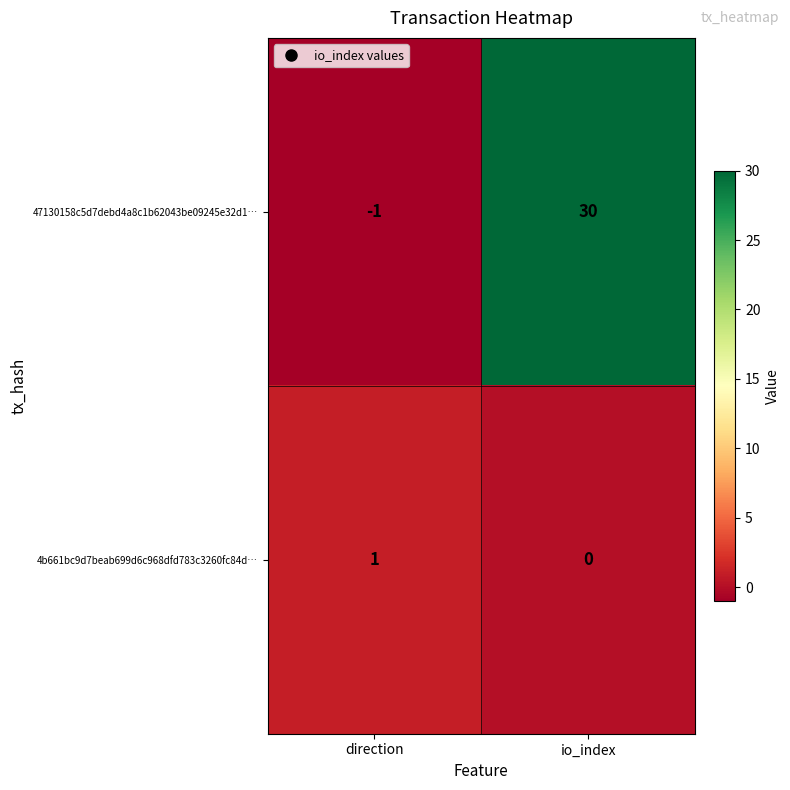

How many categories are shown in the chart?

2